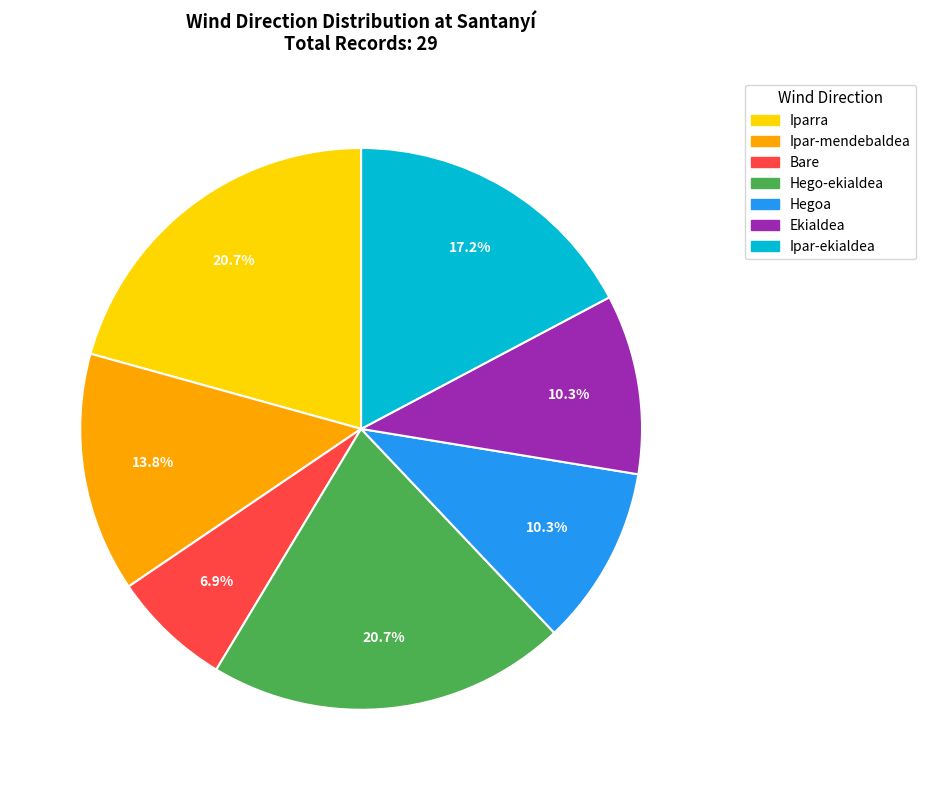

How many segments does this pie chart have?

7